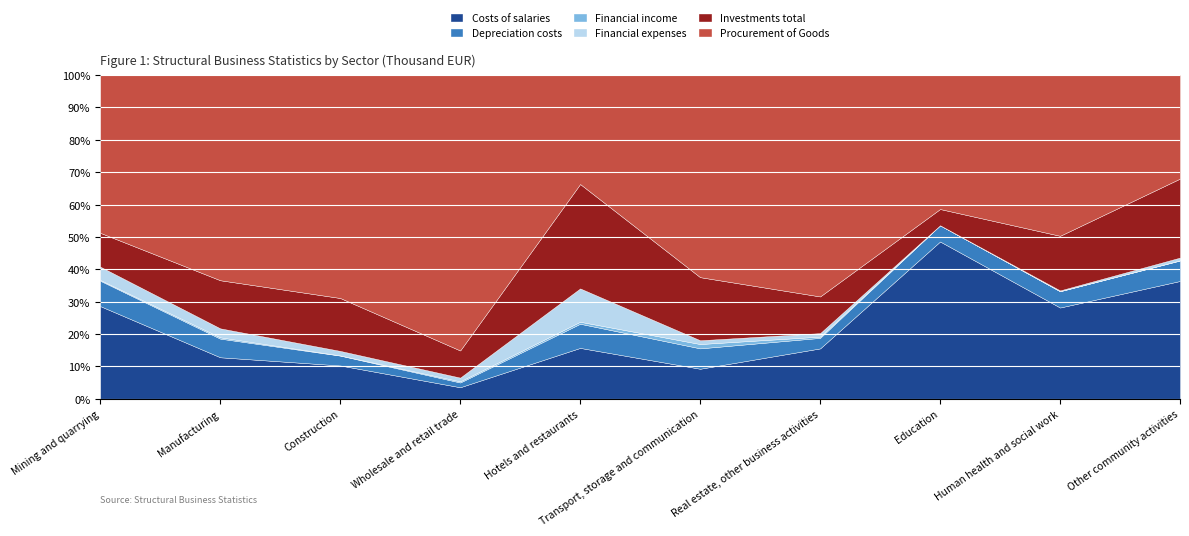

What is the highest value of the Costs of salaries series?

48.6